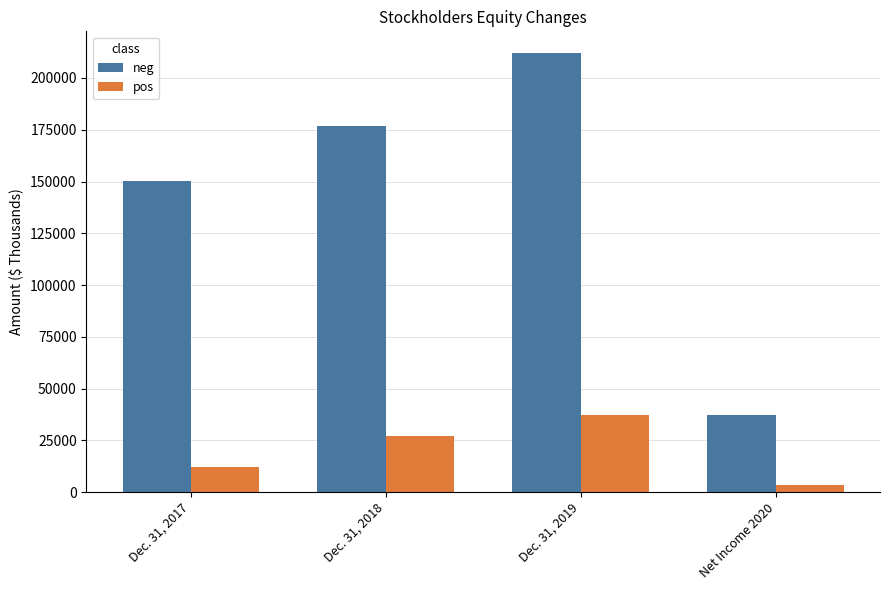

Which series has the widest spread of values?

neg